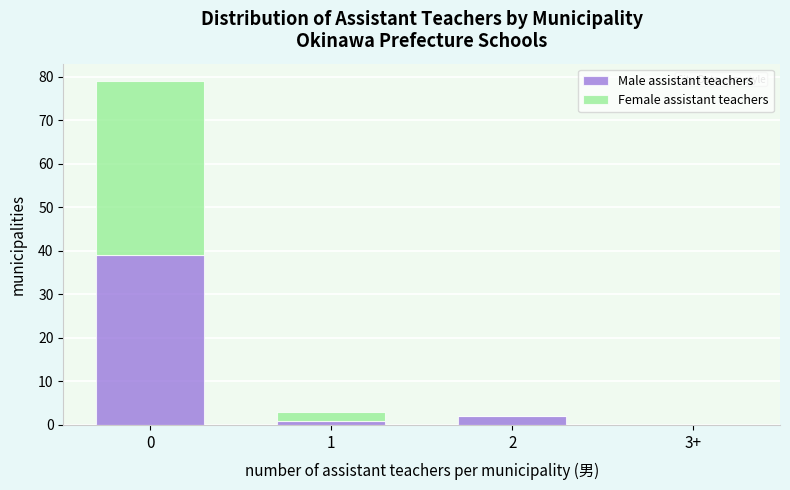

Reading left to right, what are the values for Male assistant teachers?

0=39	1=1	2=2	3+=0